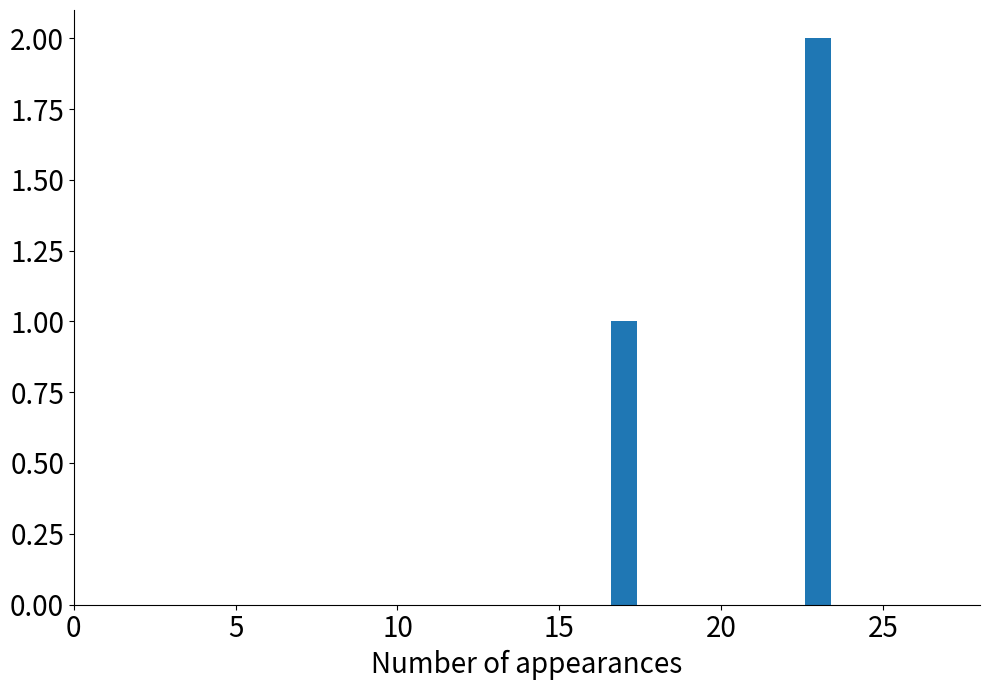

Count the values in the range 0 to 1.

26